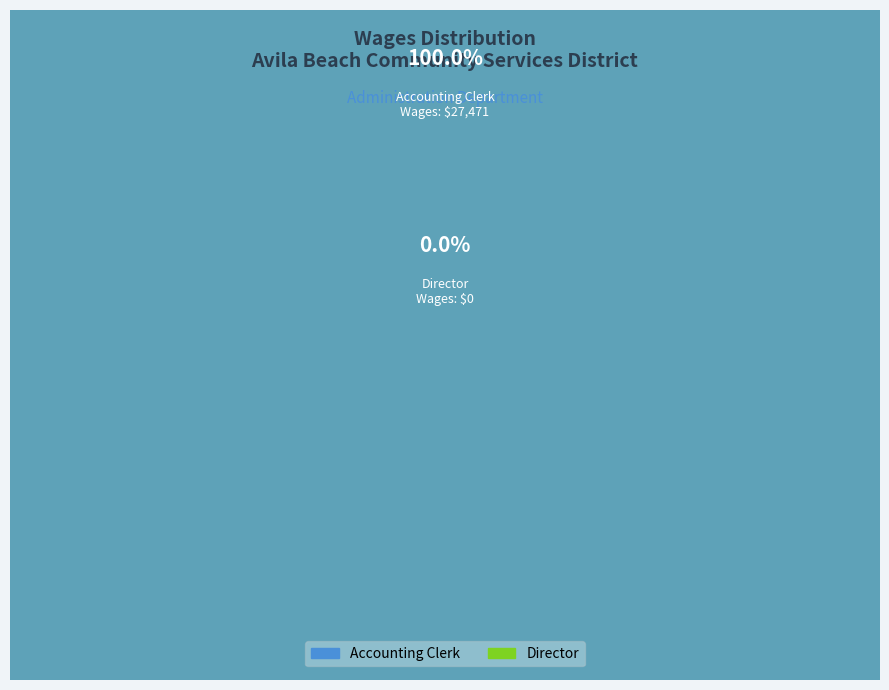

What portion of the pie excludes Director?

100.0%